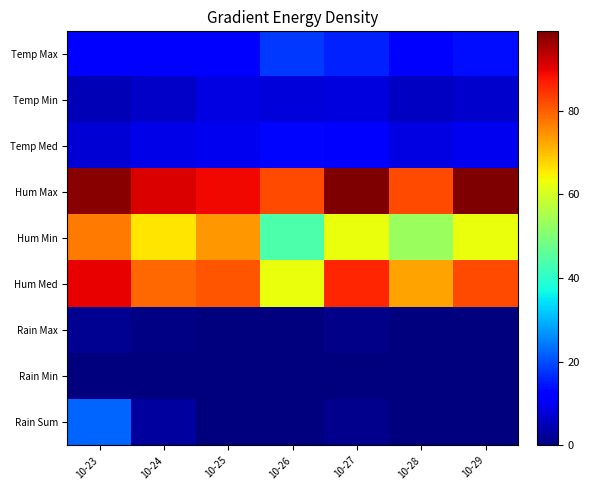

Between 10-25 and 10-29, which series saw the biggest shift?

Hum Min